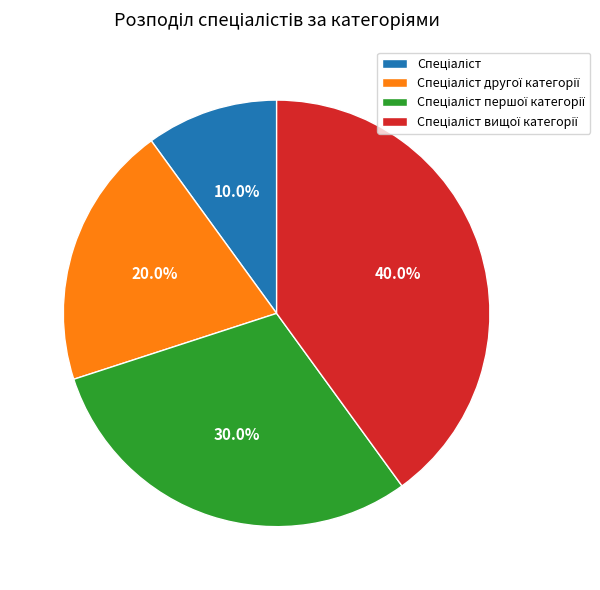

Is there any slice that represents more than half of the pie?

No